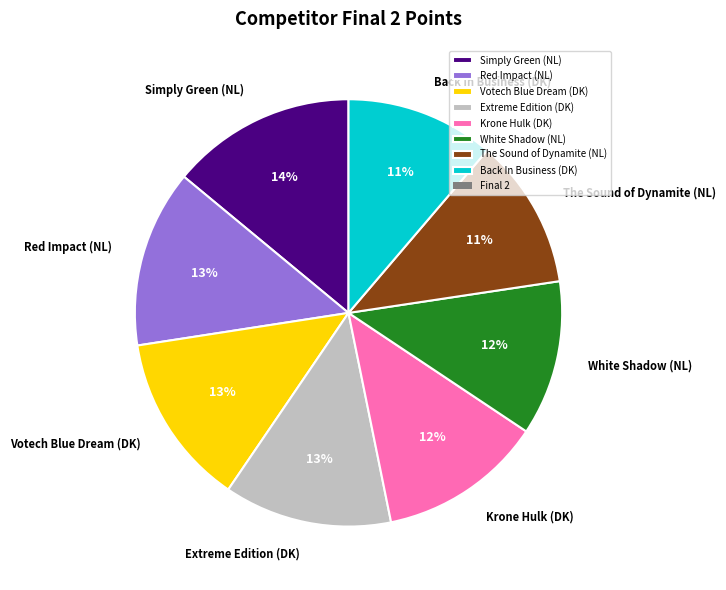

How many slices are in this pie chart?

8